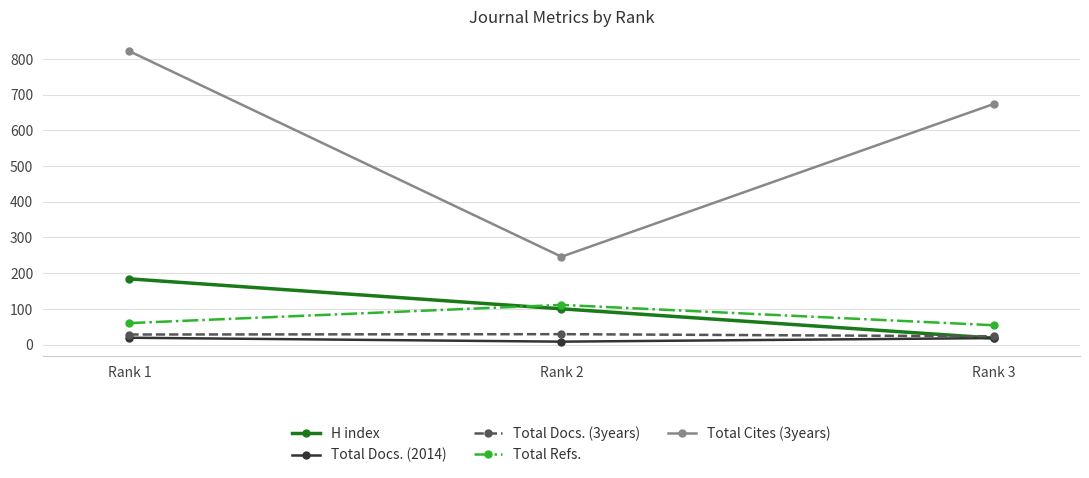

How many lines are shown in the chart?

5